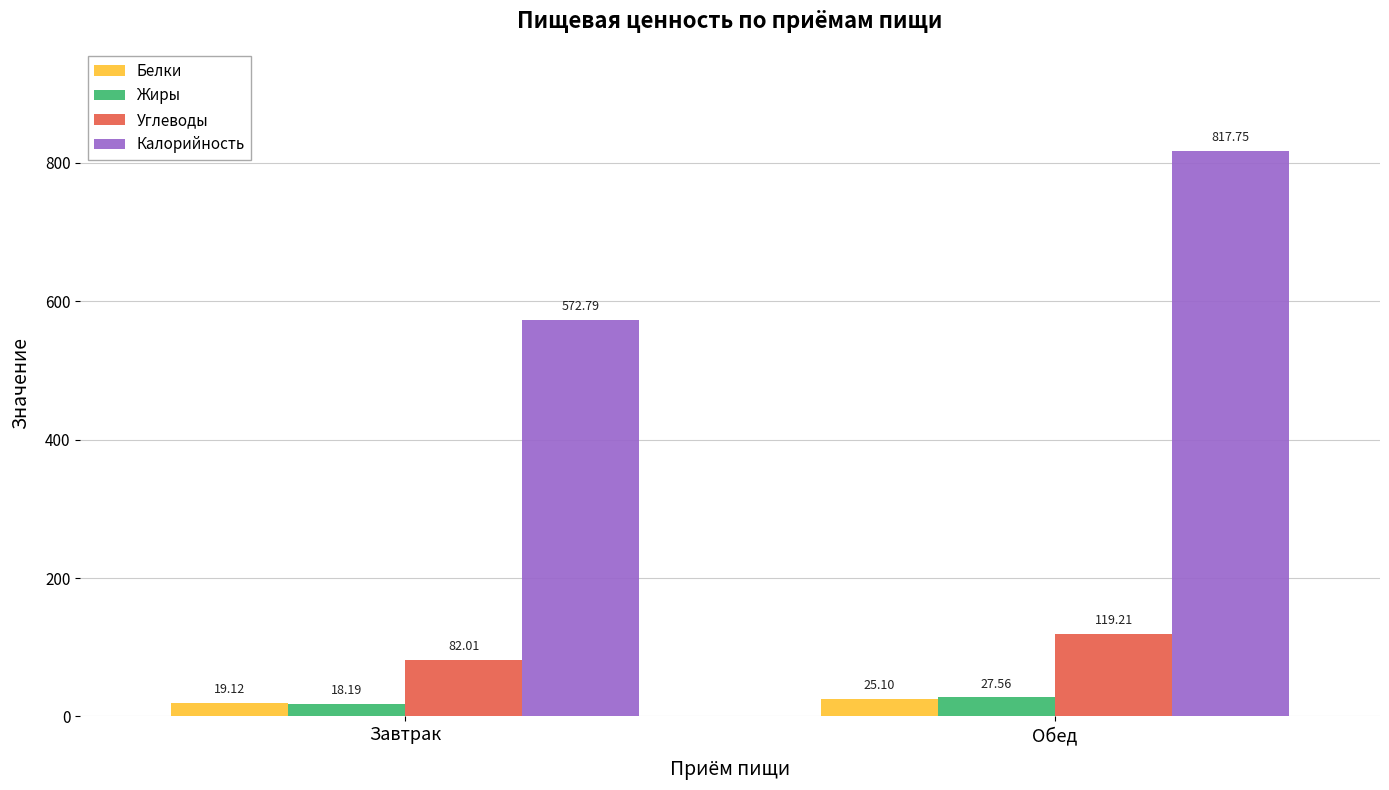

Reading left to right, what are all the values shown in this chart?

Белки: Завтрак=19.1	Обед=25.1
Жиры: Завтрак=18.2	Обед=27.6
Углеводы: Завтрак=82.0	Обед=119.2
Калорийность: Завтрак=572.8	Обед=817.8